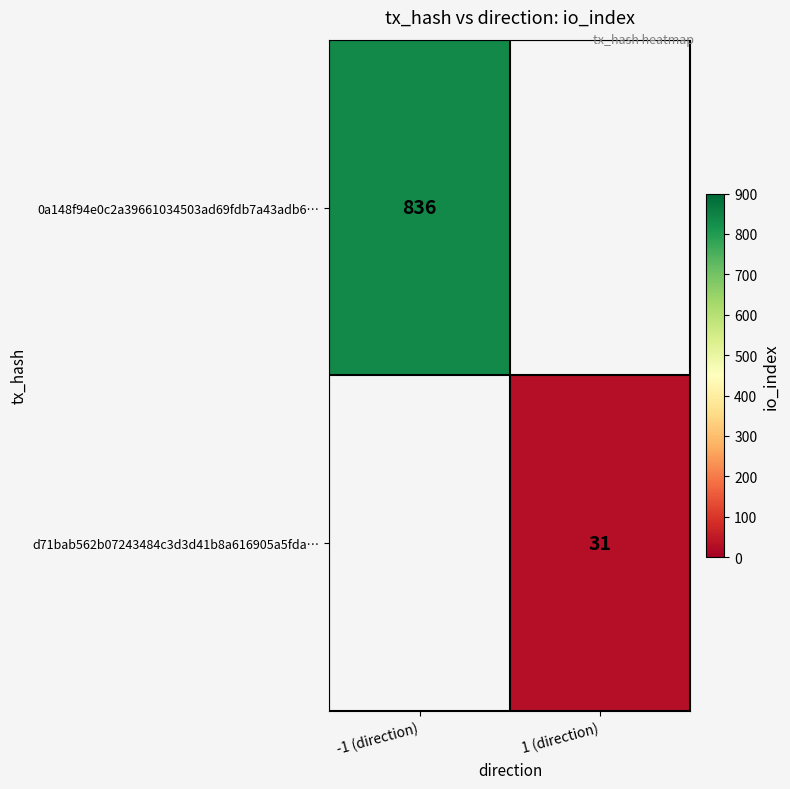

True or false: d71bab562b07243484c3d3d41b8a616905a5fda… has a value of 31 at 1 (direction).

True